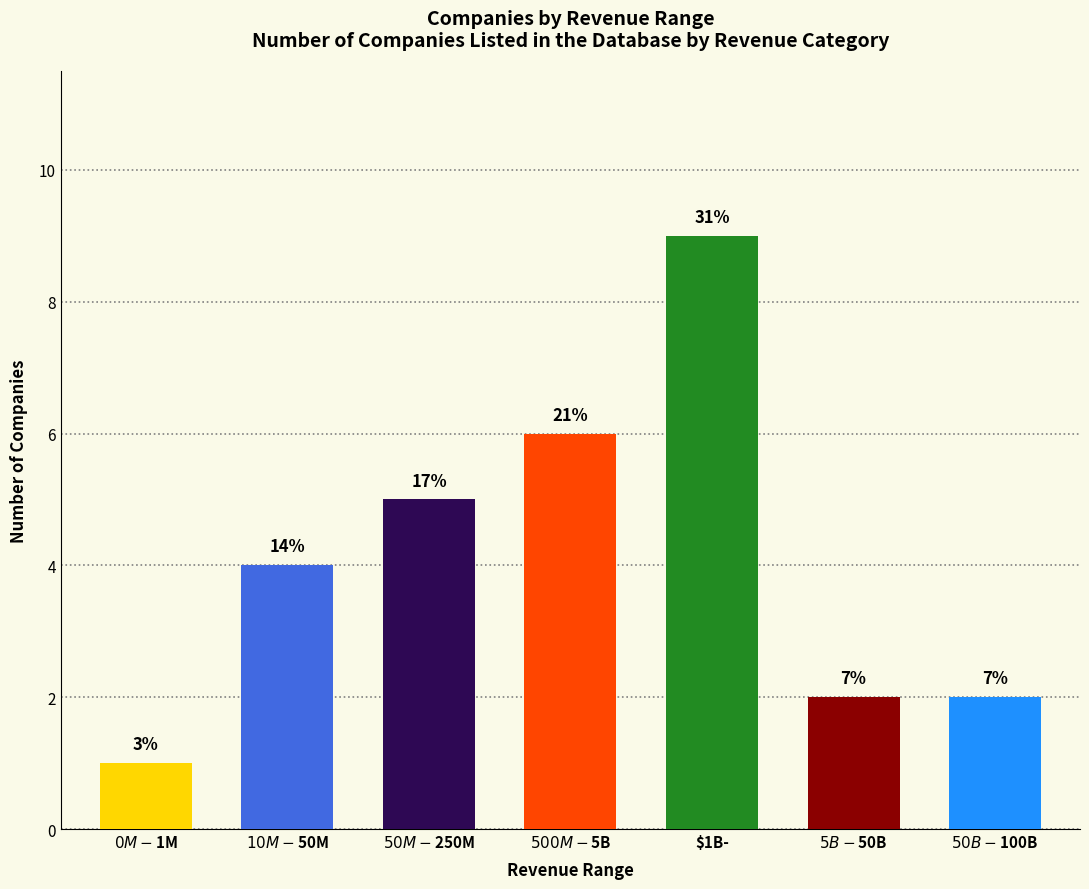

What is the change in value from $50M-$250M to $5B-$50B?

-3